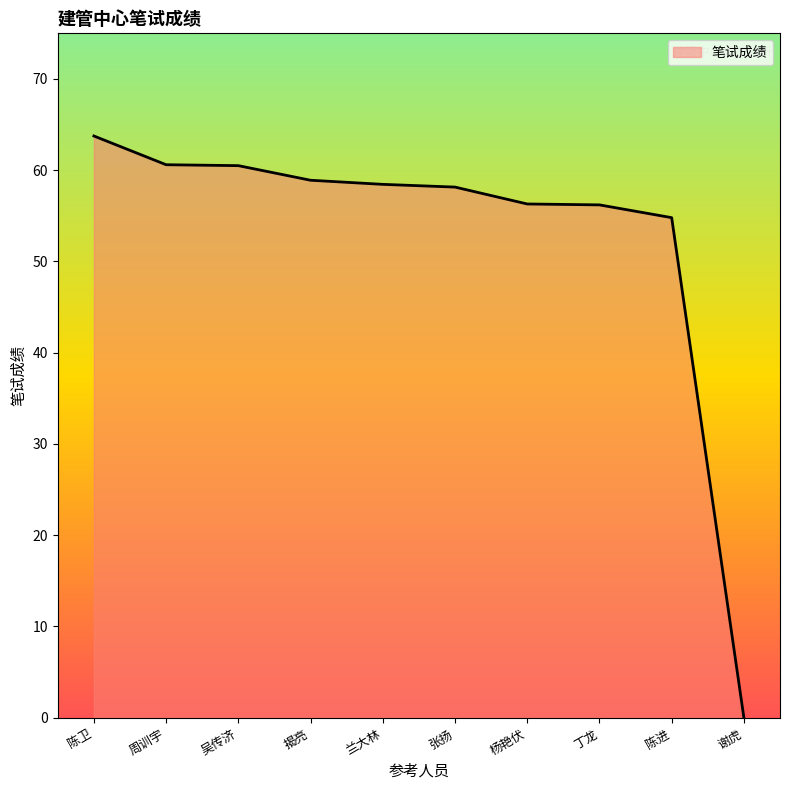

The chart shows a value of 86.2 at 吴传济. True or false?

False